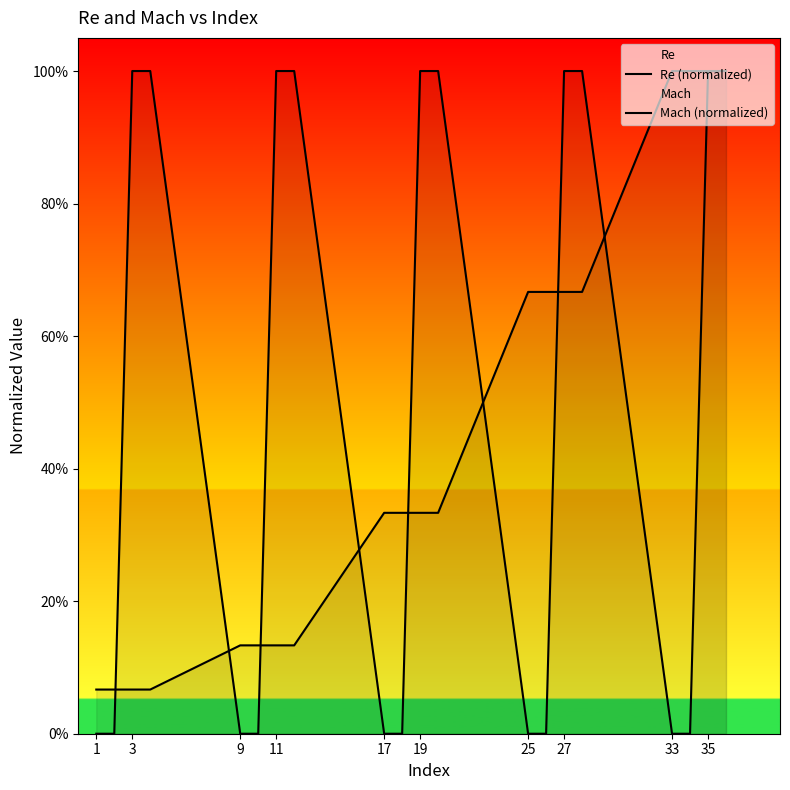

What is the spread (max minus min) of values at 9?

0.9